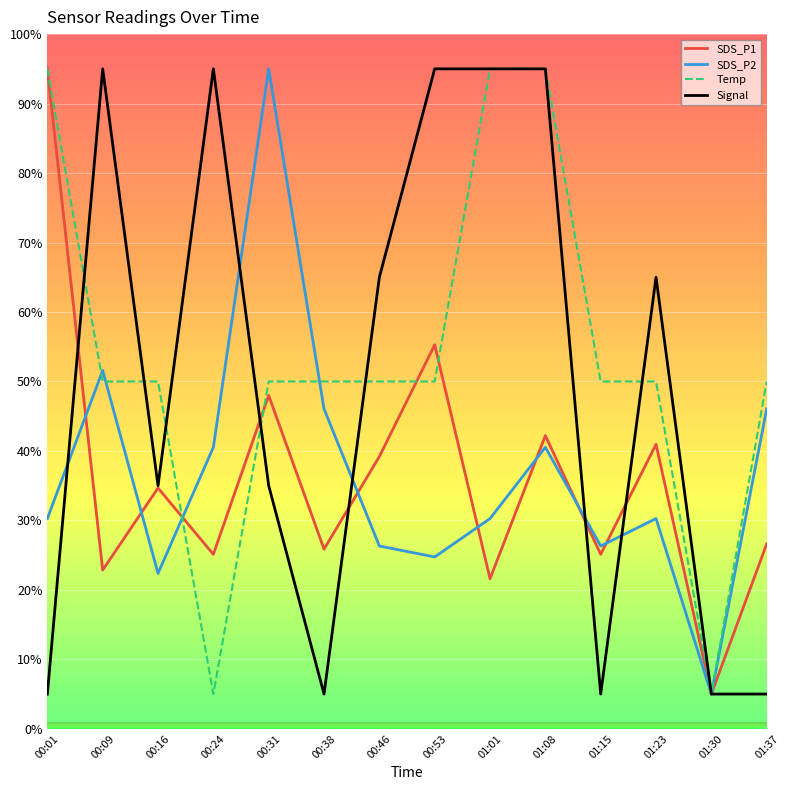

Is the value of SDS_P1 at 00:53 greater than the value of Signal at 01:23?

No